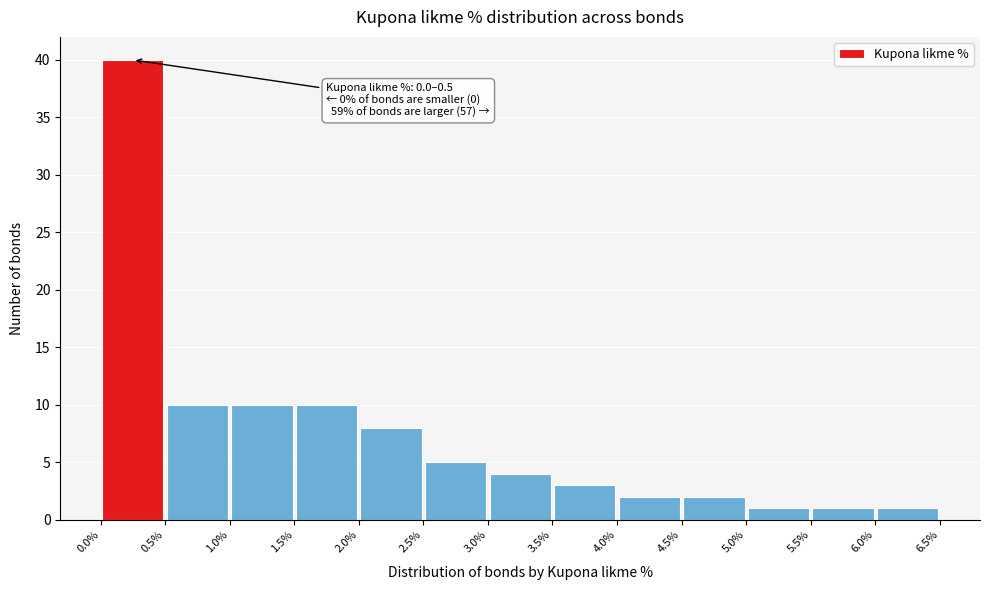

Which range on the x-axis has the tallest bar?

0.0% to 0.5%